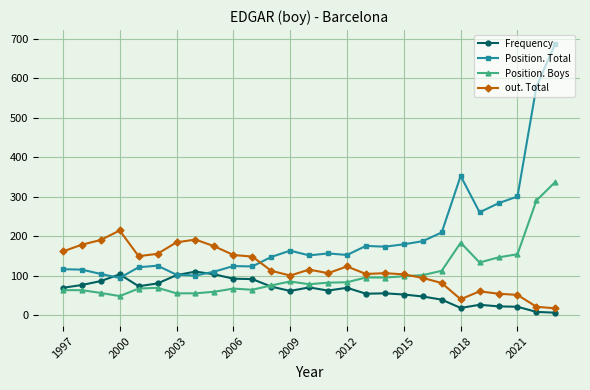

Which series has the largest range (max minus min)?

Position. Total